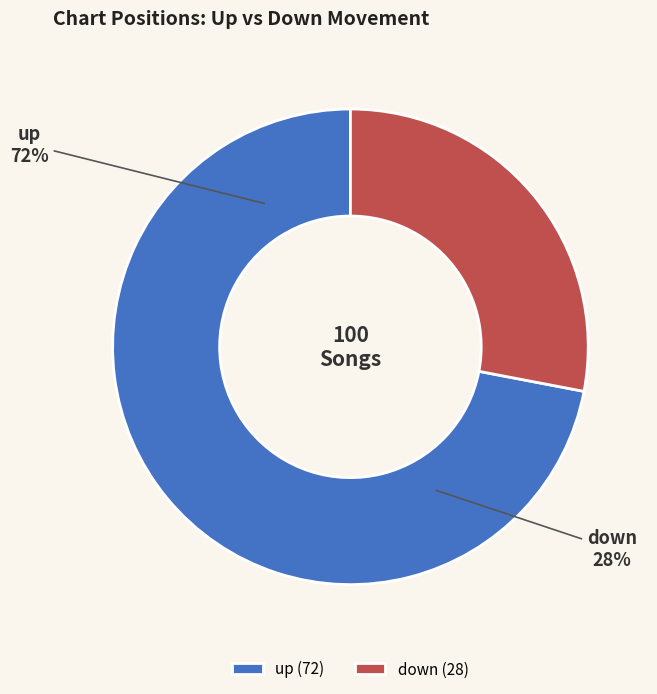

Is there a majority slice in this chart?

Yes